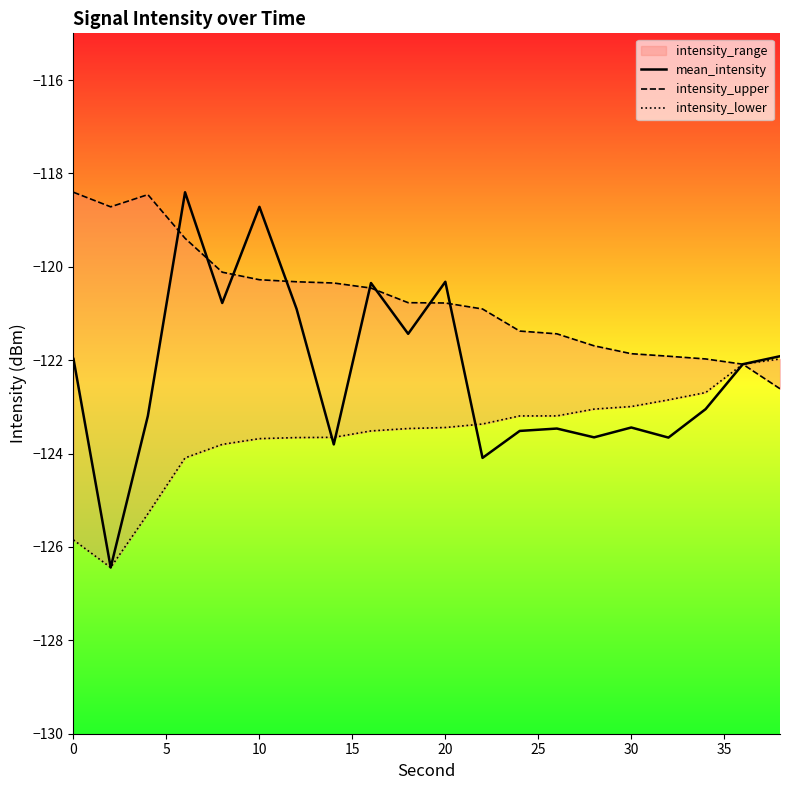

How many data points in intensity_lower are above -123?

5